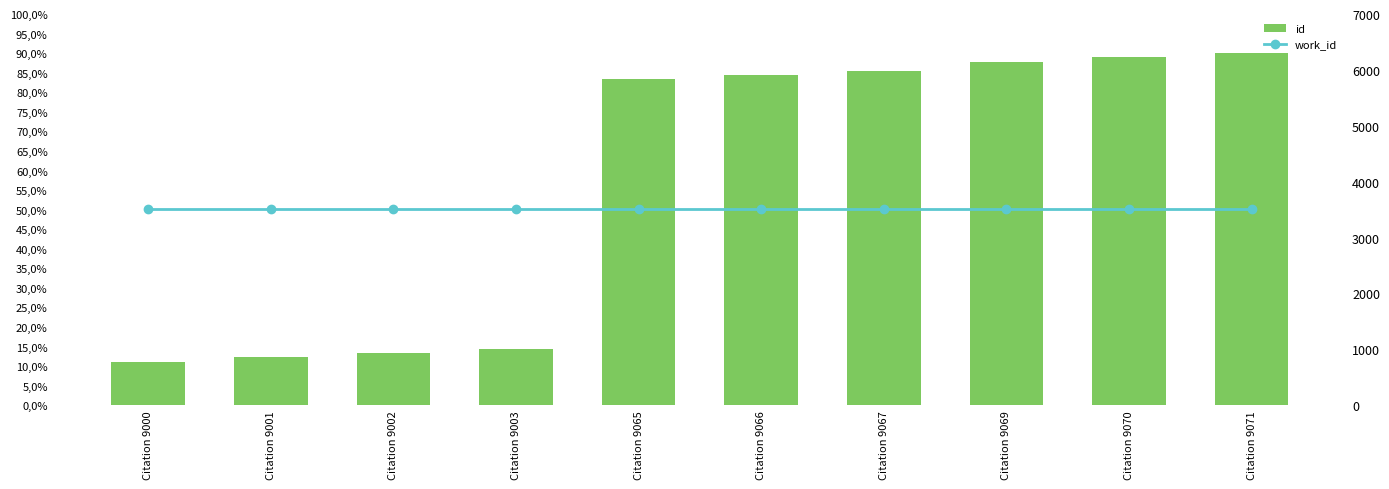

What is the maximum value shown in the chart?

9071